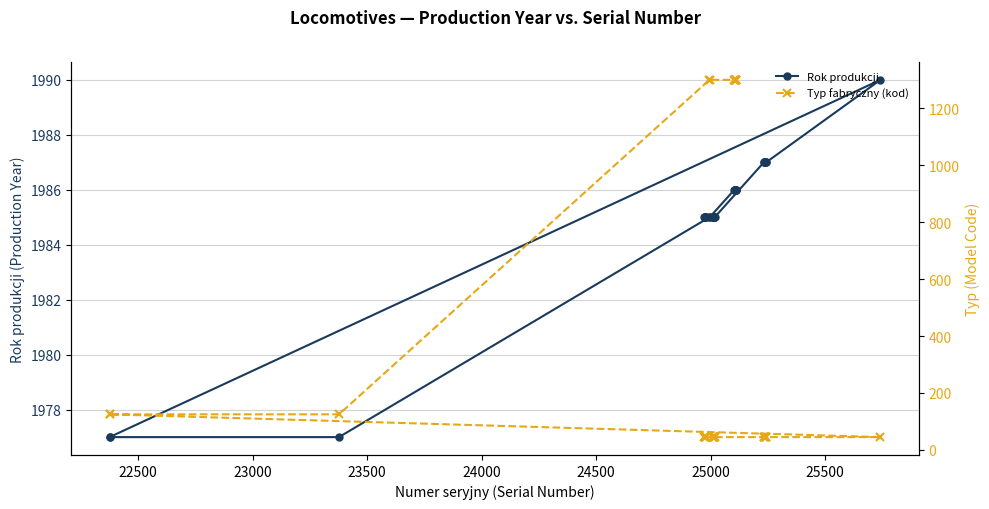

What is the value of the Rok produkcji point at the 27th from the left?

1986